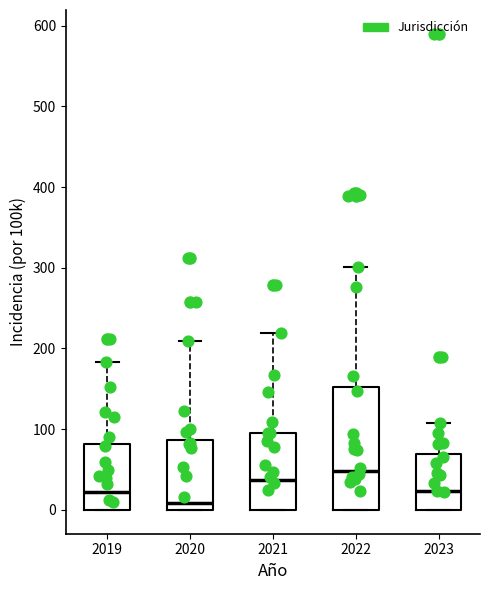

Comparing the boxes themselves (not the whiskers), which one is the tallest?

2022